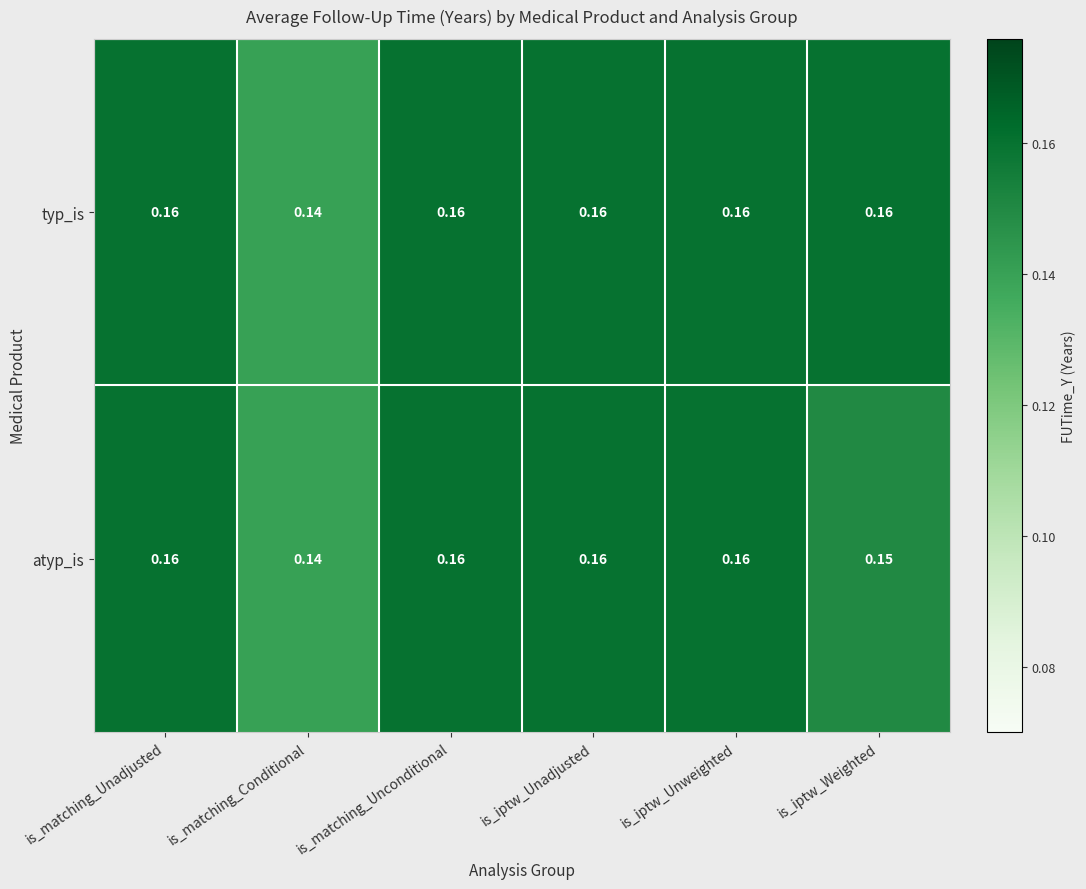

Which category has the lowest value across all series?

is_matching_Conditional